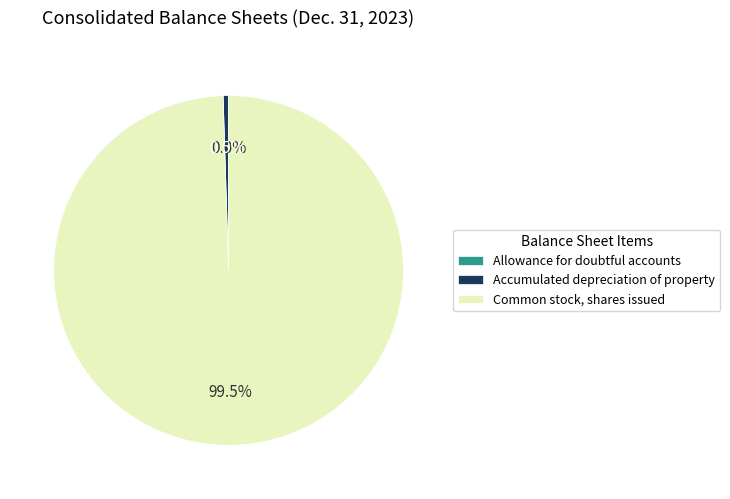

Does Common stock, shares issued account for over 50% of the chart?

Yes